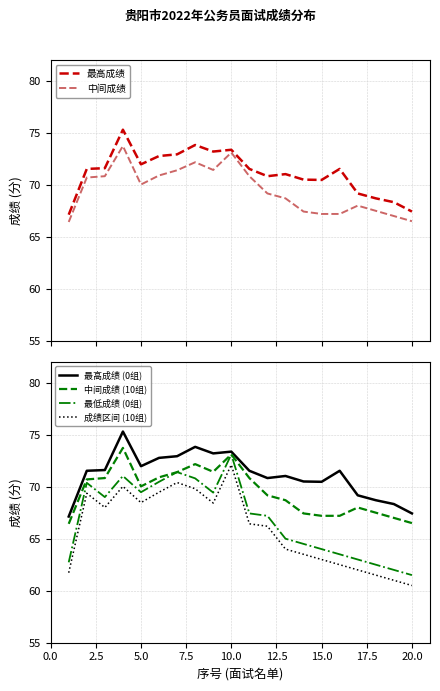

How many interior local valleys does the 中间成绩 series have?

2